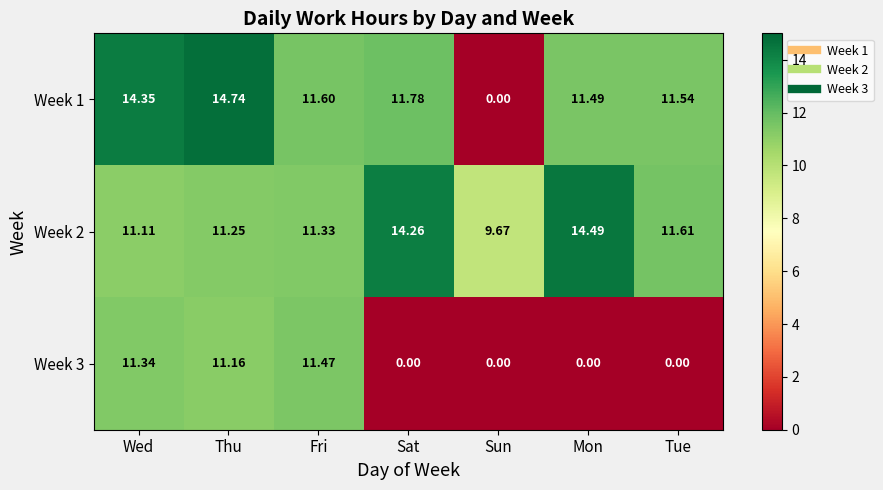

List the labels in order of Week 1 value, smallest first.

Sun, Mon, Tue, Fri, Sat, Wed, Thu